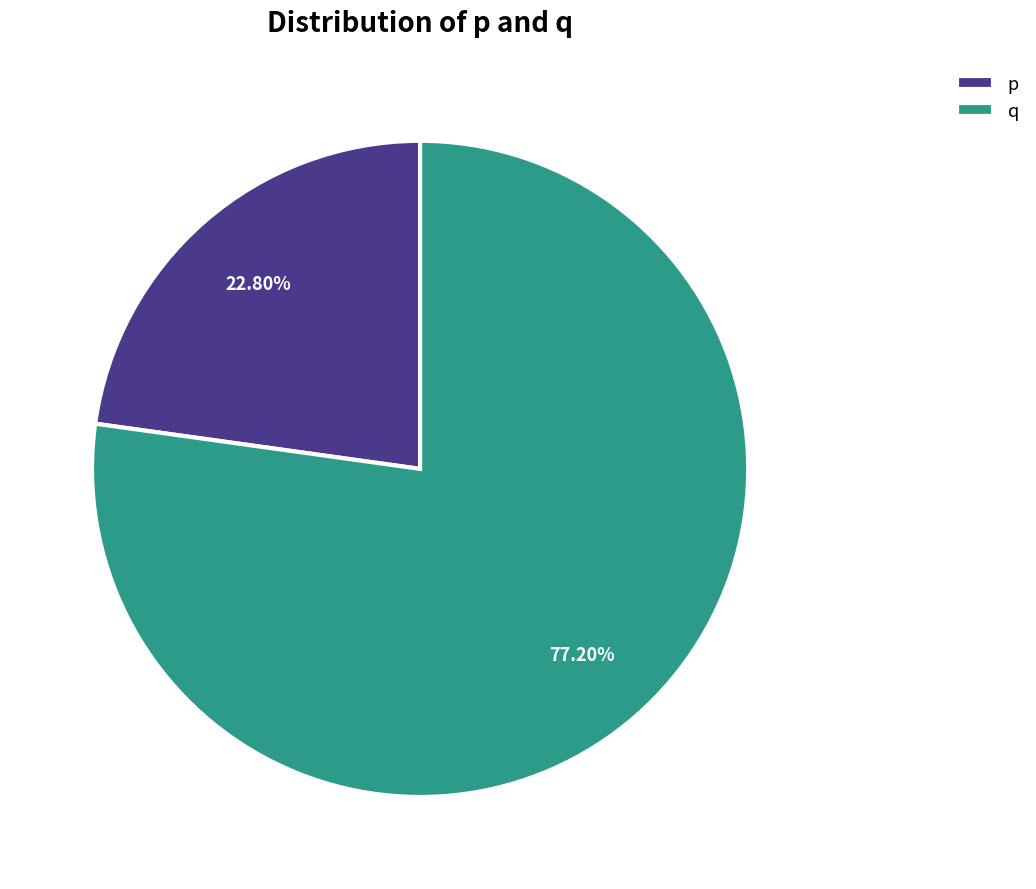

To the nearest percent, what is the difference between the largest and smallest slice percentages?

54%